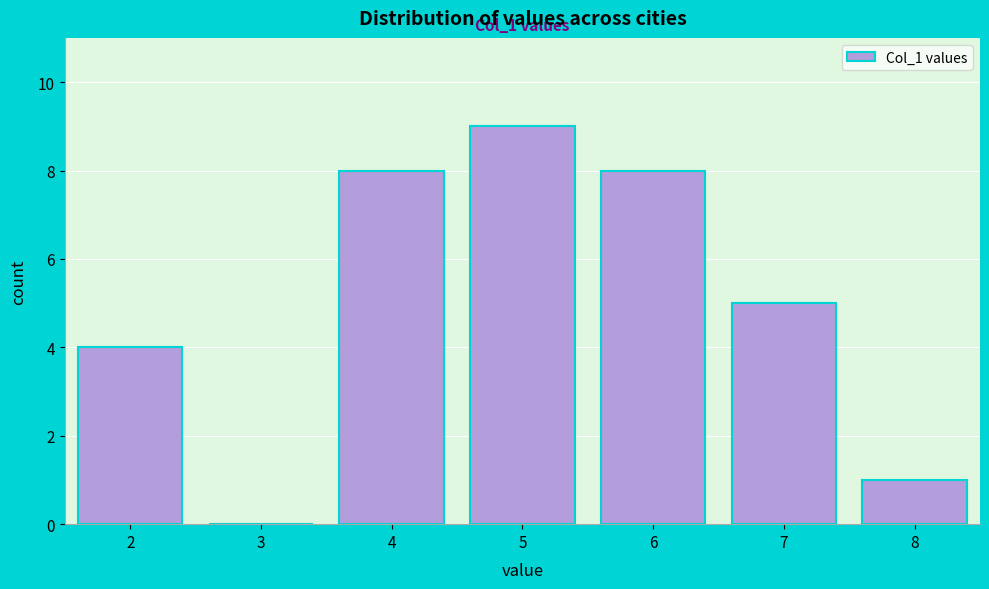

Over which range of the x-axis is the bar tallest?

4.5 to 5.5